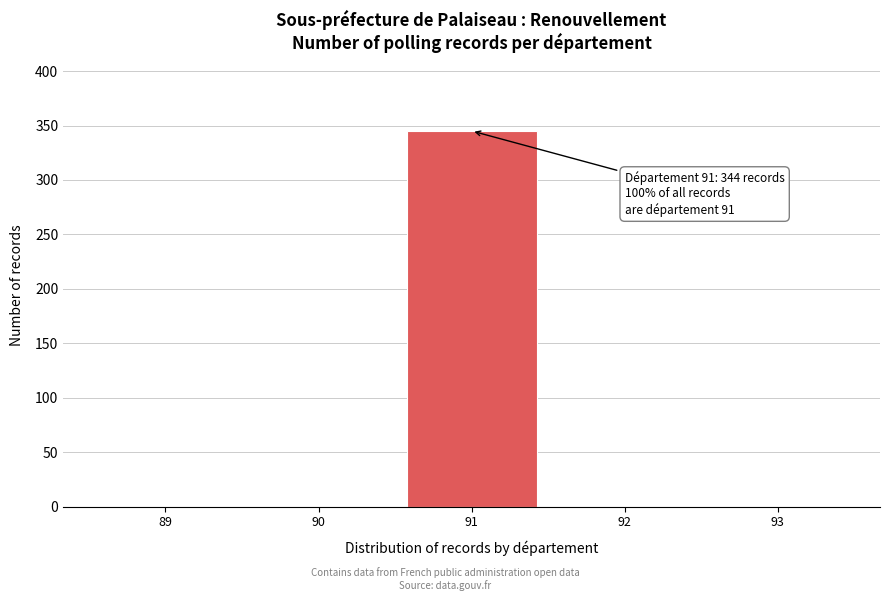

Over which range of the x-axis is the bar tallest?

90.5 to 91.5